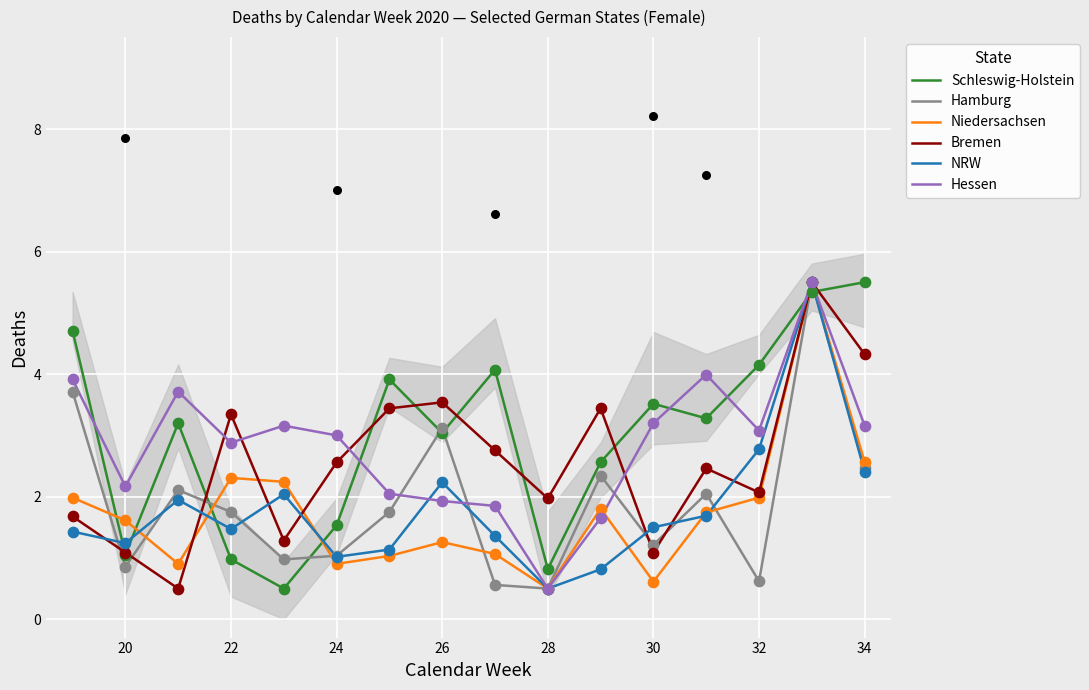

What is the total value across all series at 20?

8.0